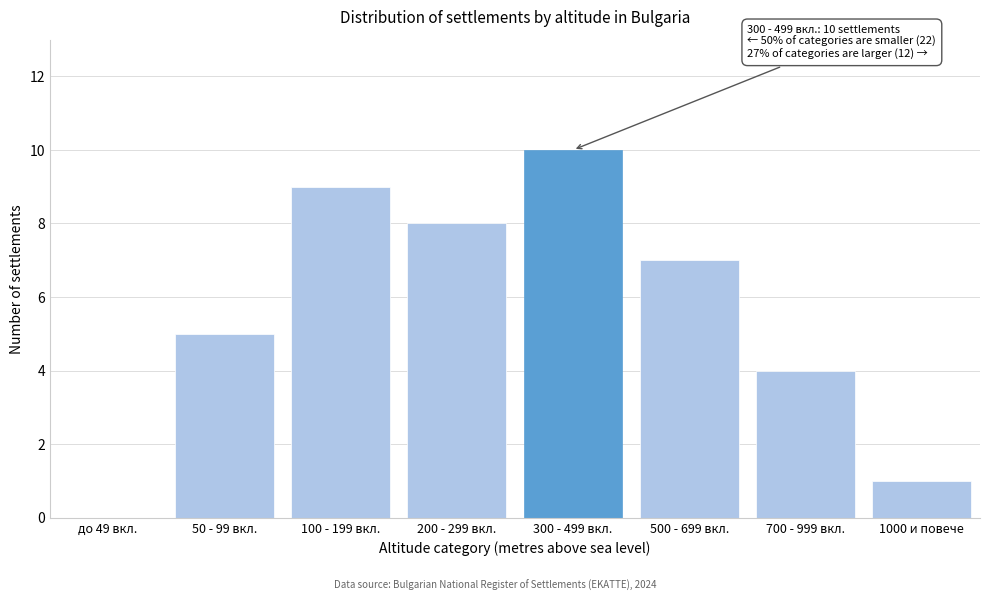

Reading right to left, list all the values displayed in this chart.

1000 и повече=1	700 - 999 вкл.=4	500 - 699 вкл.=7	300 - 499 вкл.=10	200 - 299 вкл.=8	100 - 199 вкл.=9	50 - 99 вкл.=5	до 49 вкл.=0